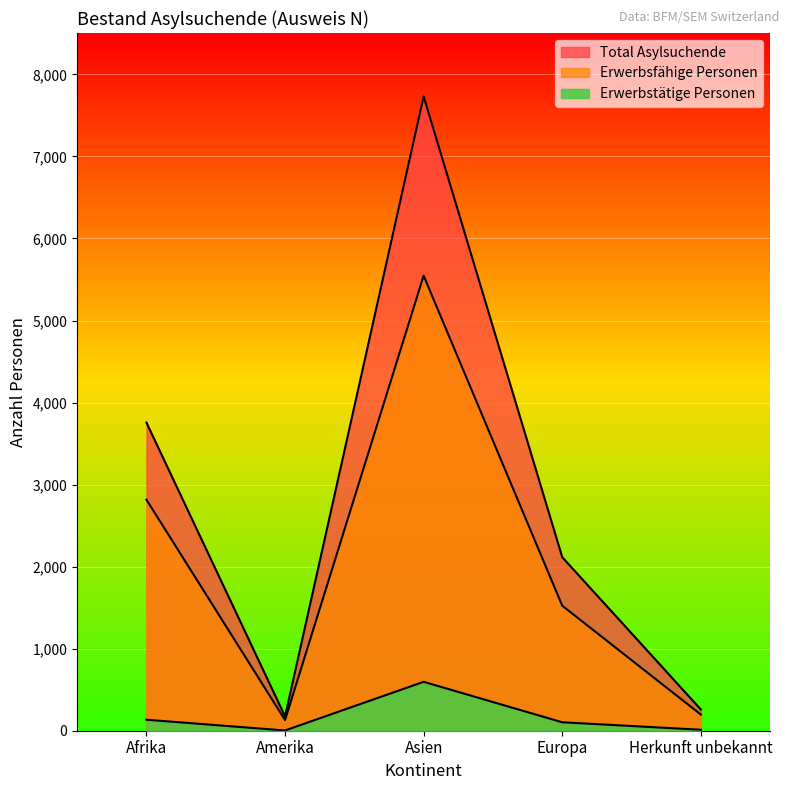

True or false: Total Asylsuchende and Erwerbstätige Personen cross at least once.

False